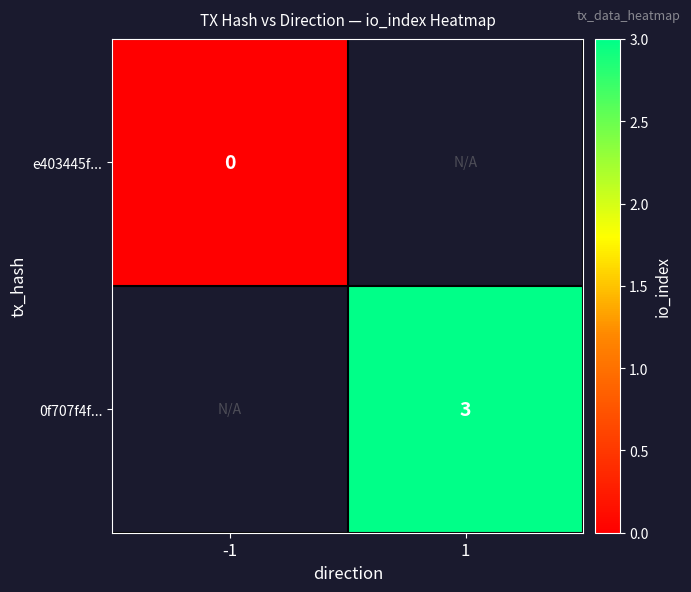

The value of 0f707f4f... at 1 is 3. True or false?

True